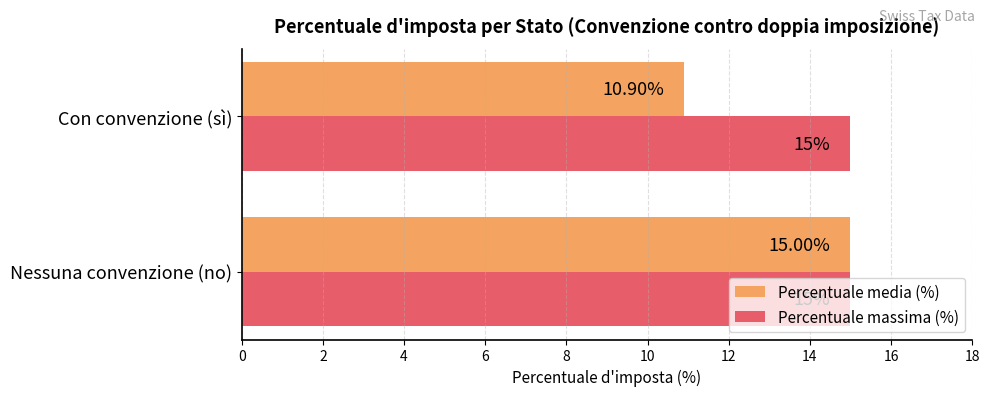

At how many categories does at least one series exceed 10?

2